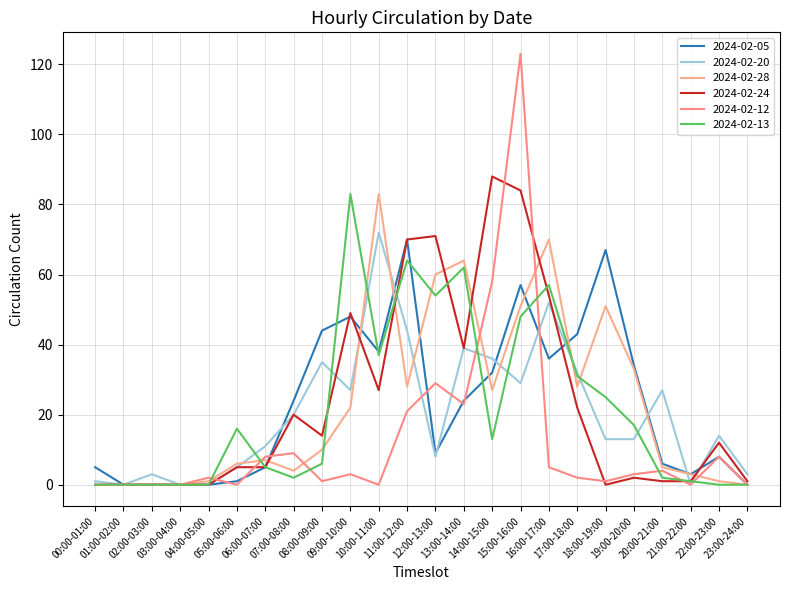

Between 06:00-07:00 and 17:00-18:00, which series saw the biggest shift?

2024-02-05